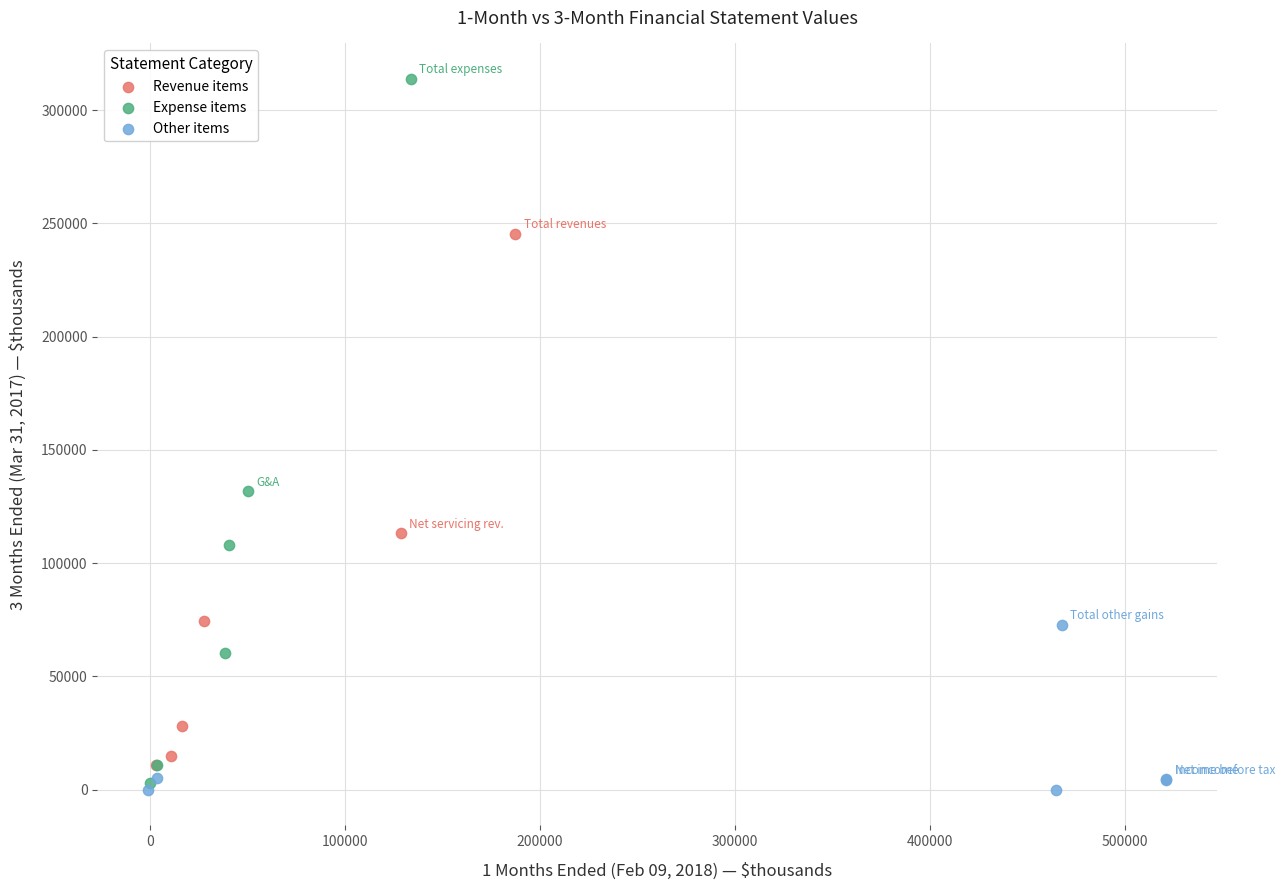

Which series has the widest spread of Y values?

Expense items